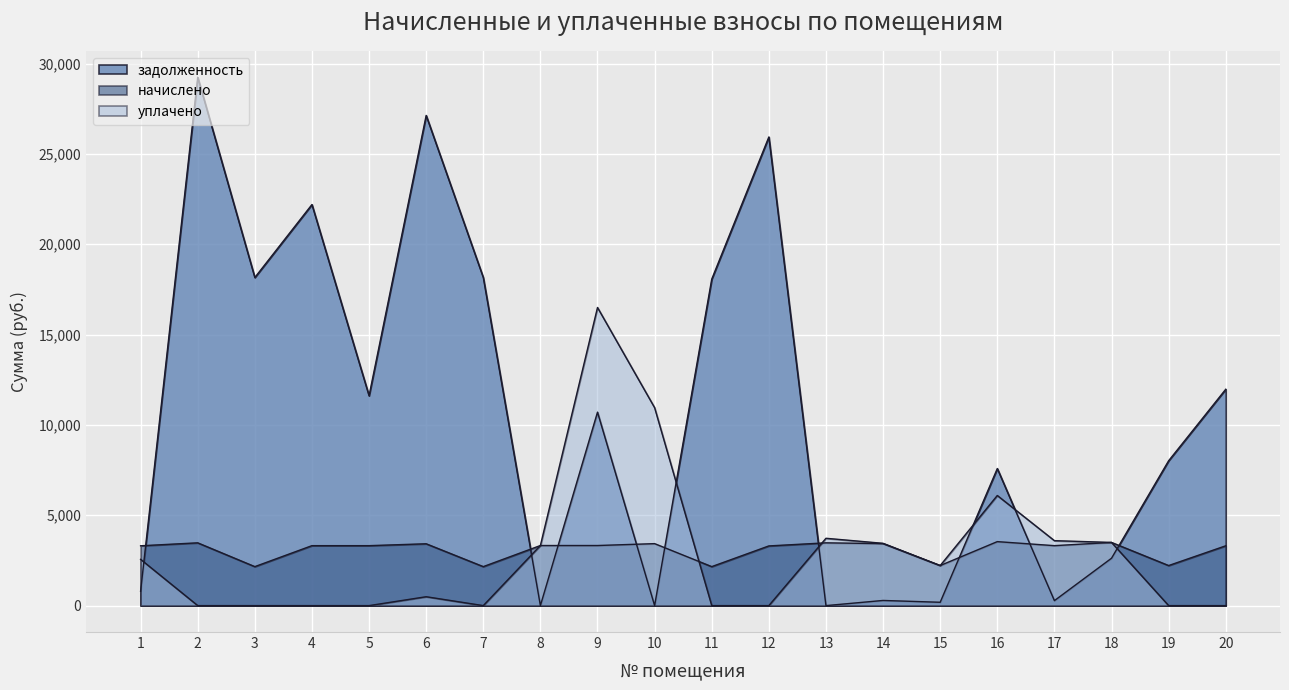

At which label does уплачено first exceed 2216?

1